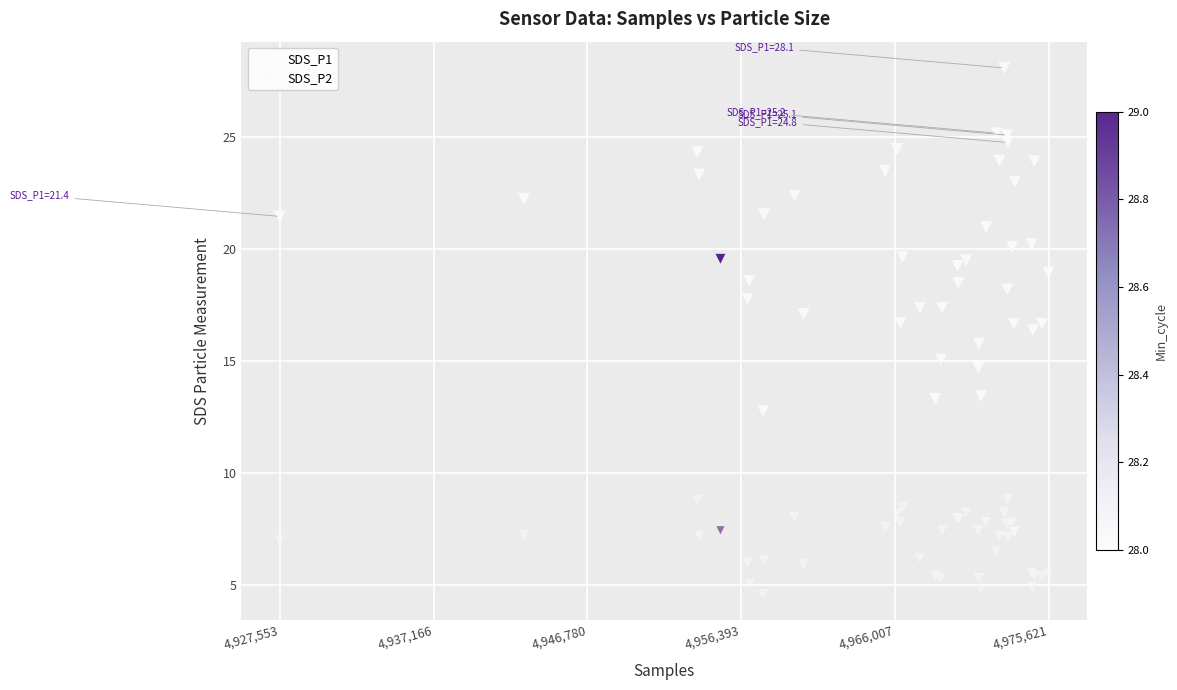

Which series contains the lowest Y value?

SDS_P2